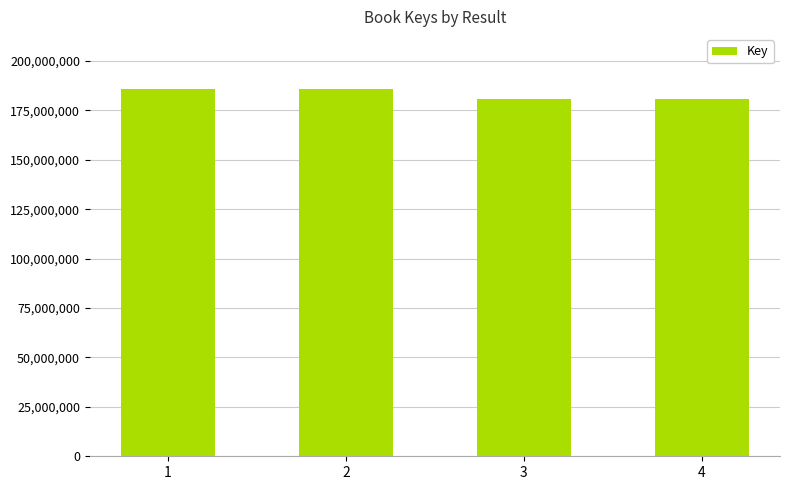

What is the difference between the maximum and second lowest values?

5087604